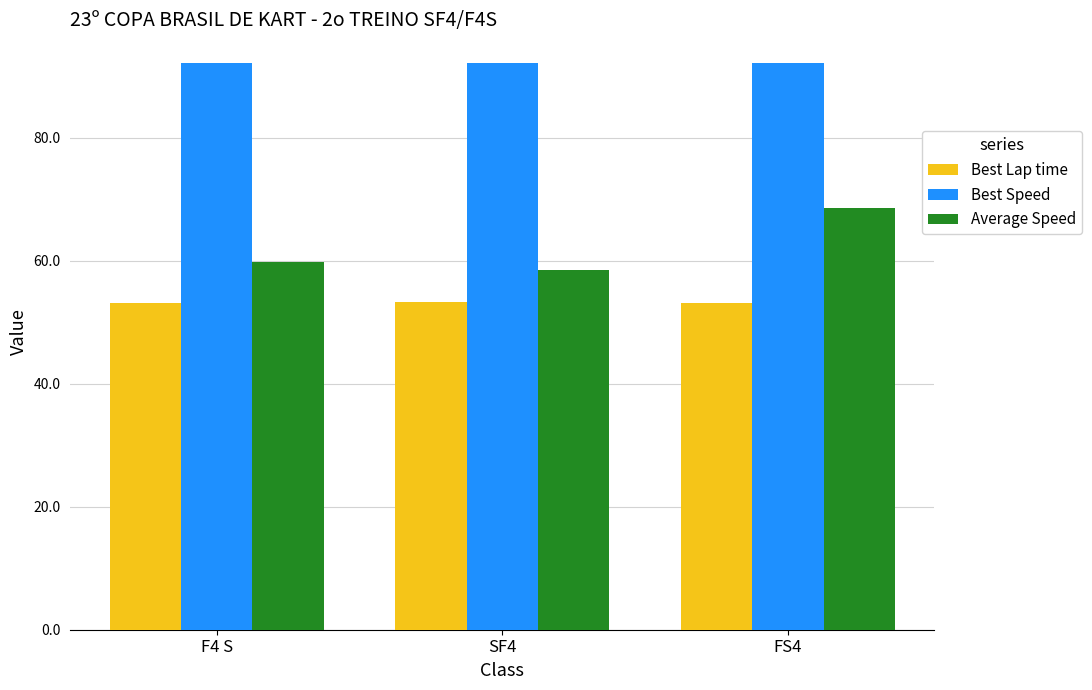

Is it true that Best Speed equals 54.1 at F4 S?

False